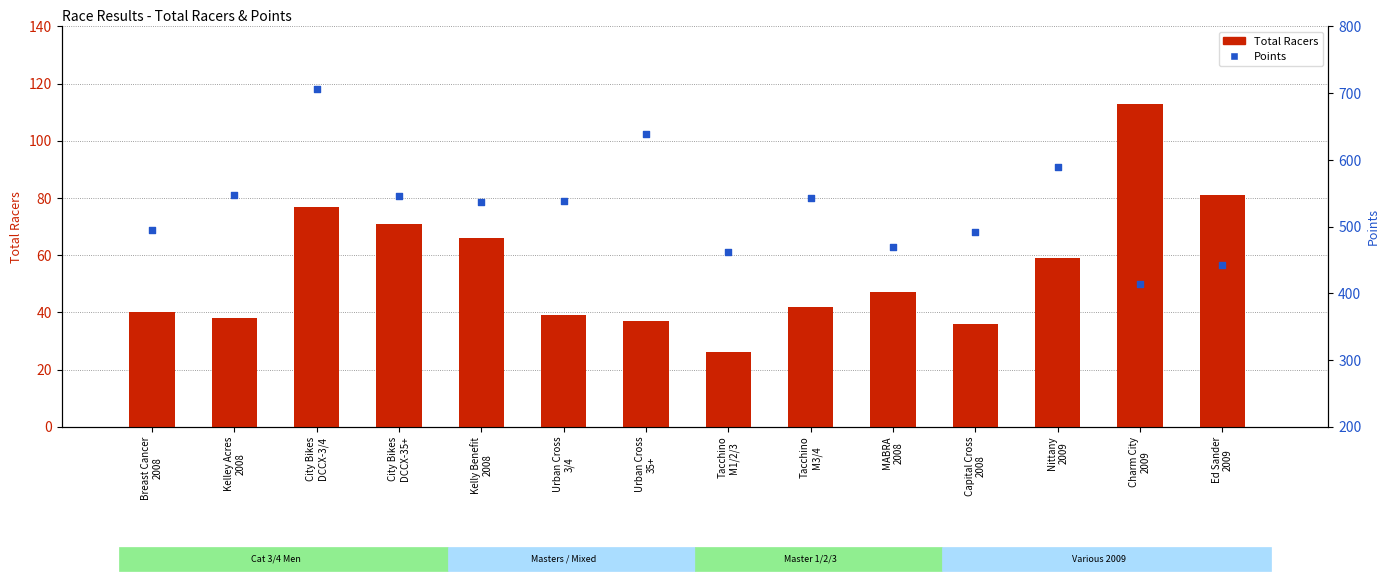

At how many categories does at least one series exceed 69?

14